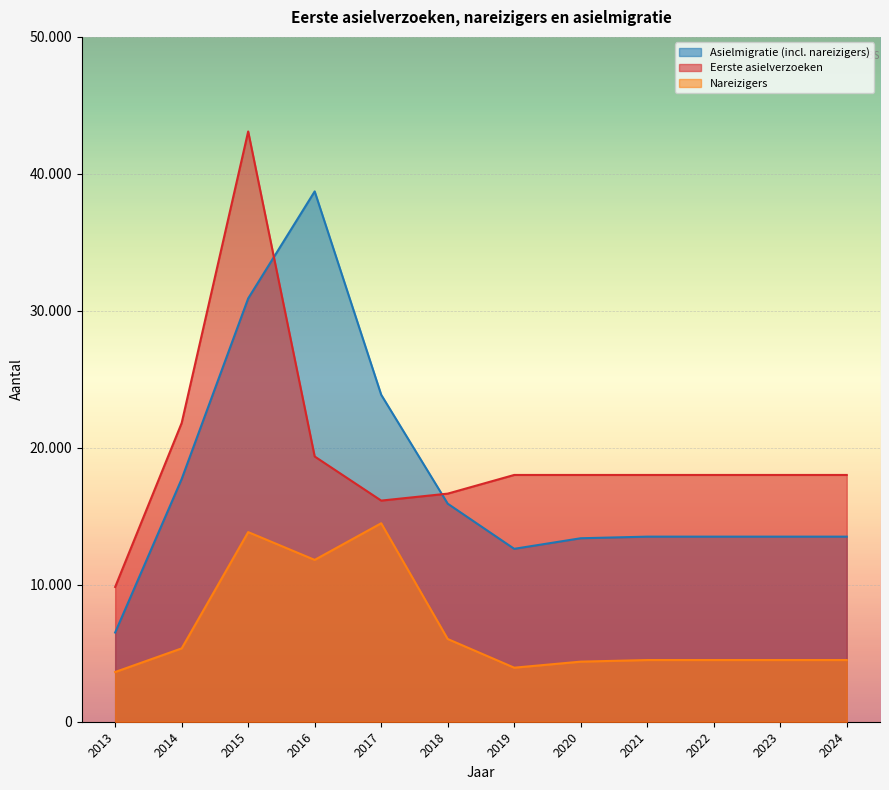

What is the value of the Eerste asielverzoeken point at the 9th from the left?

18017.0